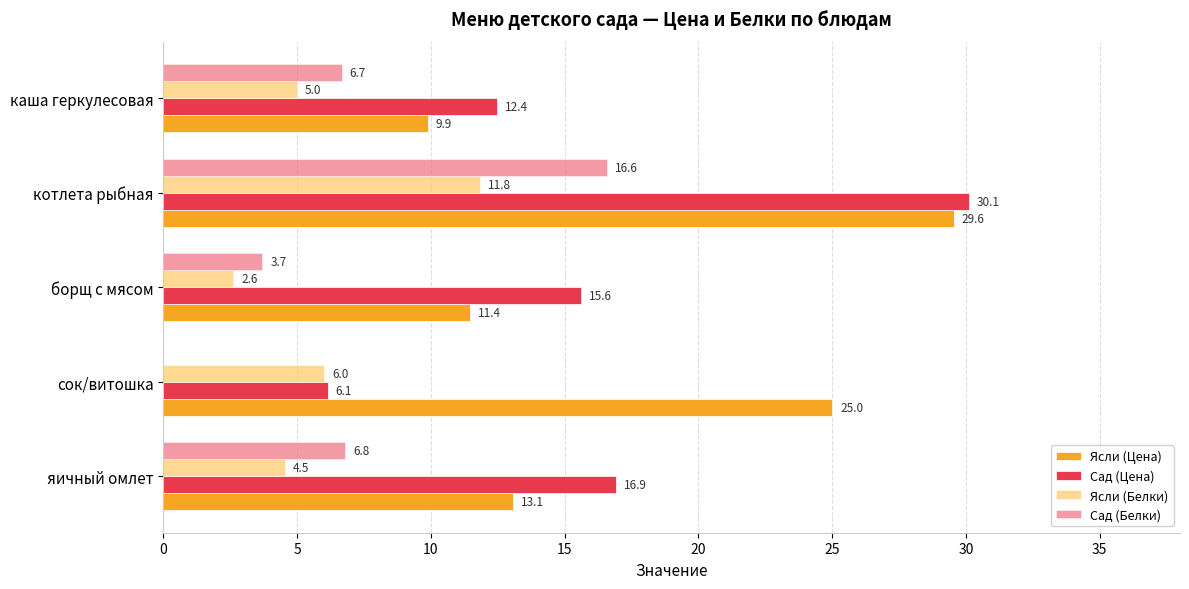

How many data points in Сад (Цена) are above 15?

3